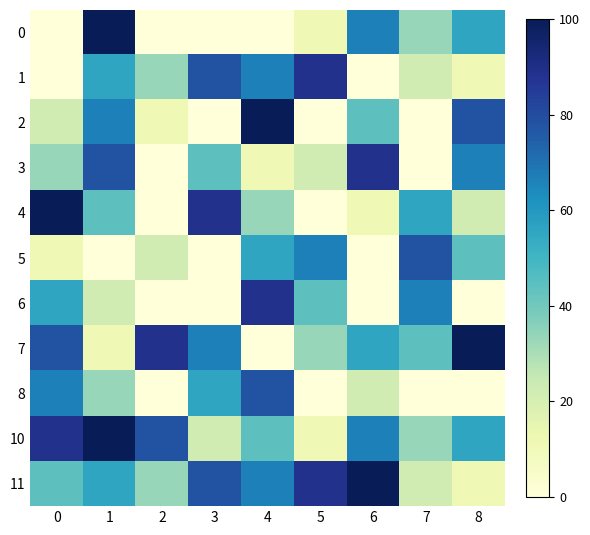

Reading left to right, what are all the values shown in this chart?

0: 0=0.0	1=100.0	2=0.0	3=0.0	4=0.0	5=11.1	6=66.7	7=33.3	8=55.6
1: 0=0.0	1=55.6	2=33.3	3=77.8	4=66.7	5=88.9	6=0.0	7=22.2	8=11.1
2: 0=22.2	1=66.7	2=11.1	3=0.0	4=100.0	5=0.0	6=44.4	7=0.0	8=77.8
3: 0=33.3	1=77.8	2=0.0	3=44.4	4=11.1	5=22.2	6=88.9	7=0.0	8=66.7
4: 0=100.0	1=44.4	2=0.0	3=88.9	4=33.3	5=0.0	6=11.1	7=55.6	8=22.2
5: 0=11.1	1=0.0	2=22.2	3=0.0	4=55.6	5=66.7	6=0.0	7=77.8	8=44.4
6: 0=55.6	1=22.2	2=0.0	3=0.0	4=88.9	5=44.4	6=0.0	7=66.7	8=0.0
7: 0=77.8	1=11.1	2=88.9	3=66.7	4=0.0	5=33.3	6=55.6	7=44.4	8=100.0
8: 0=66.7	1=33.3	2=0.0	3=55.6	4=77.8	5=0.0	6=22.2	7=0.0	8=0.0
10: 0=88.9	1=100.0	2=77.8	3=22.2	4=44.4	5=11.1	6=66.7	7=33.3	8=55.6
11: 0=44.4	1=55.6	2=33.3	3=77.8	4=66.7	5=88.9	6=100.0	7=22.2	8=11.1